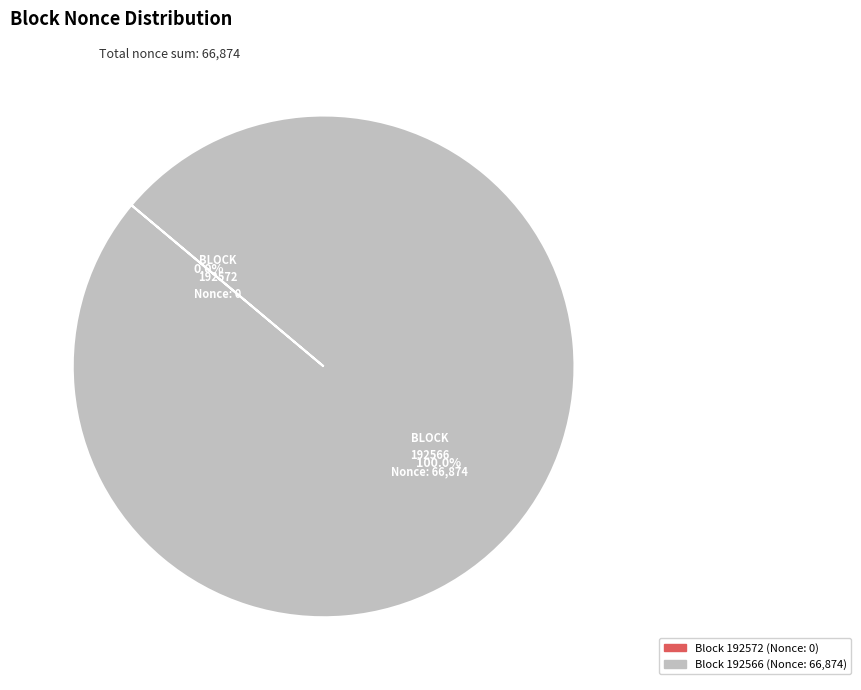

Does any single category account for the majority?

Yes